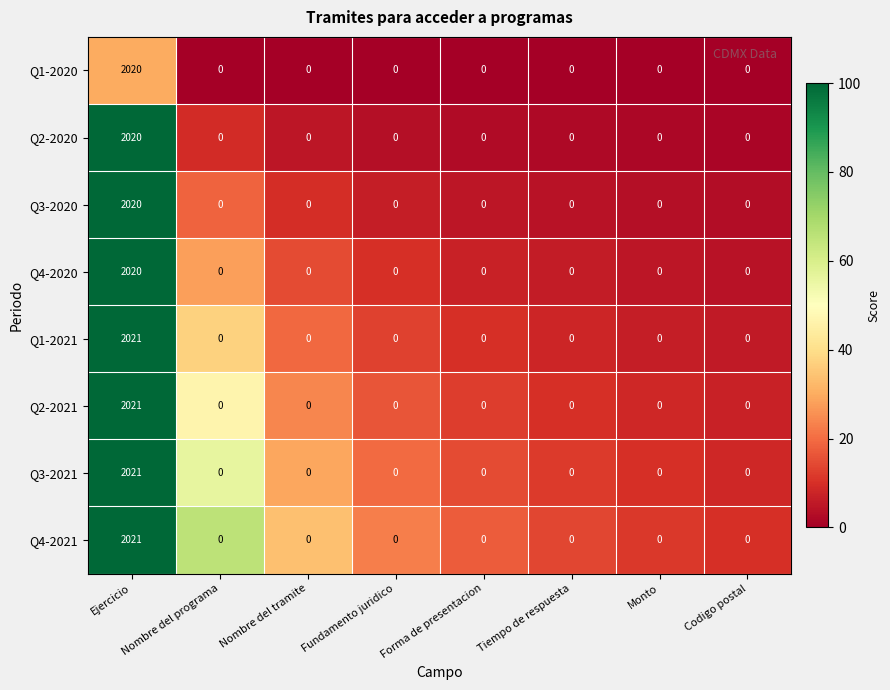

At which category is the sum across all series the highest?

Ejercicio